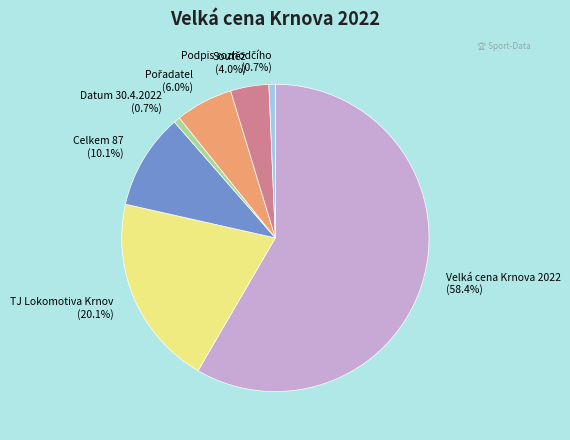

How many segments does this pie chart have?

7